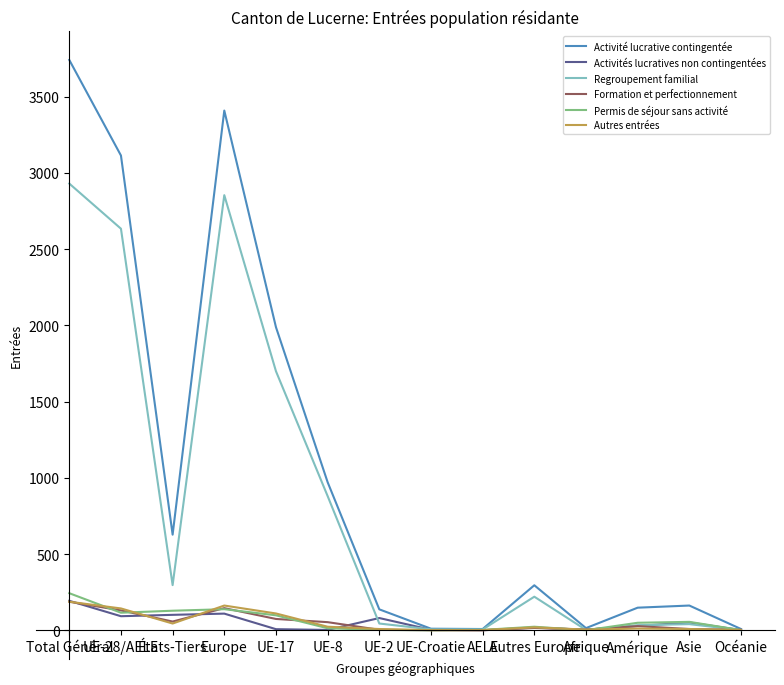

Which series has the largest total across all categories?

Activité lucrative contingentée